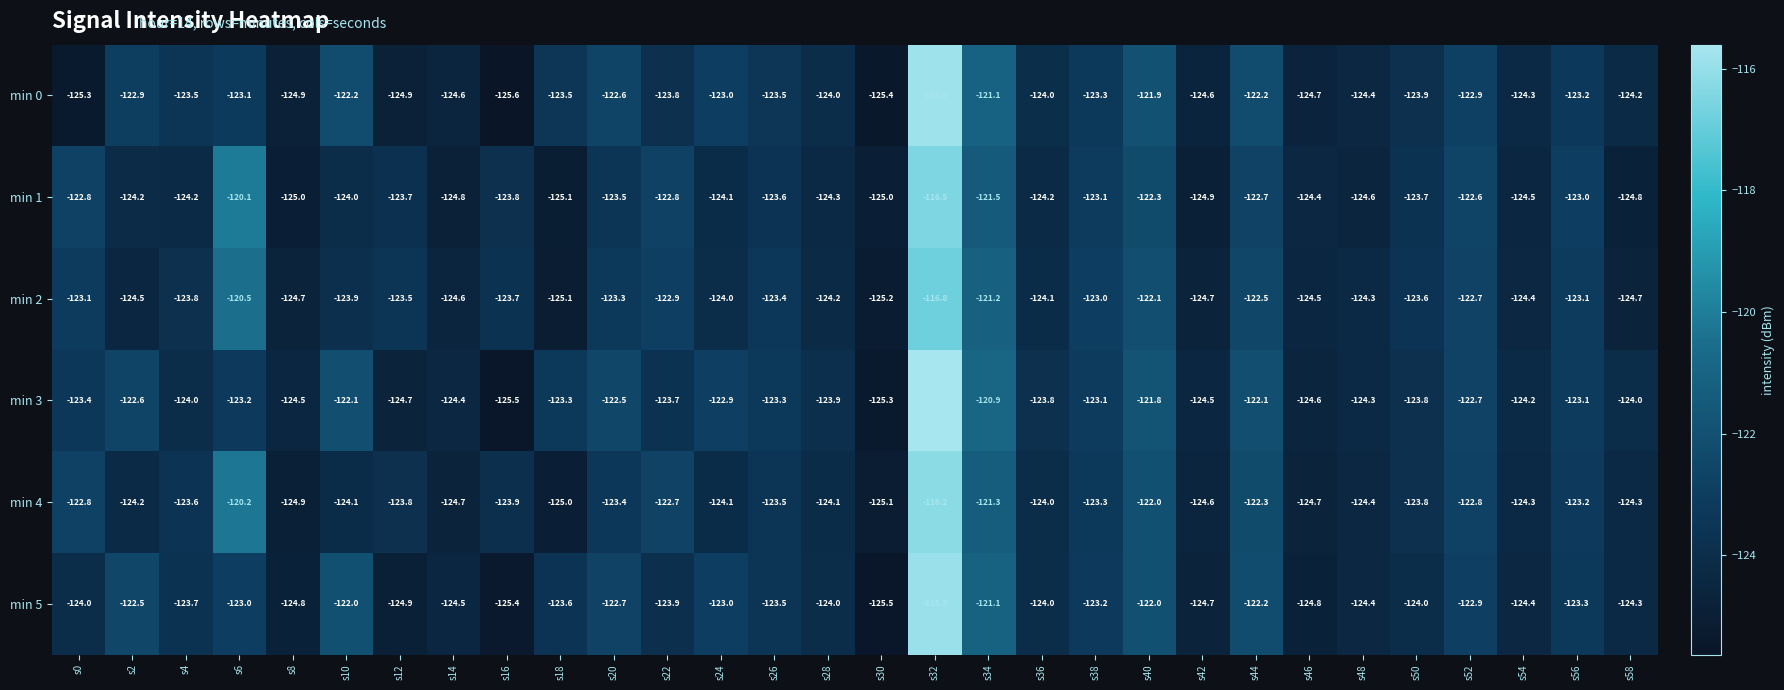

What is the greatest value displayed?

-115.6